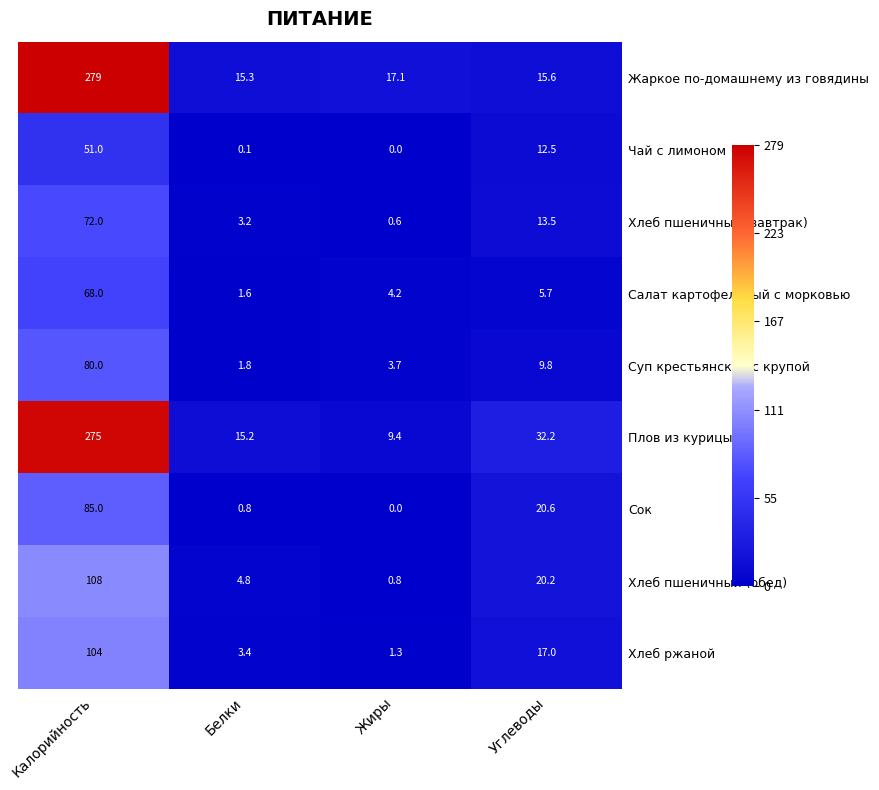

What is the difference between the highest and lowest values at Белки?

15.2